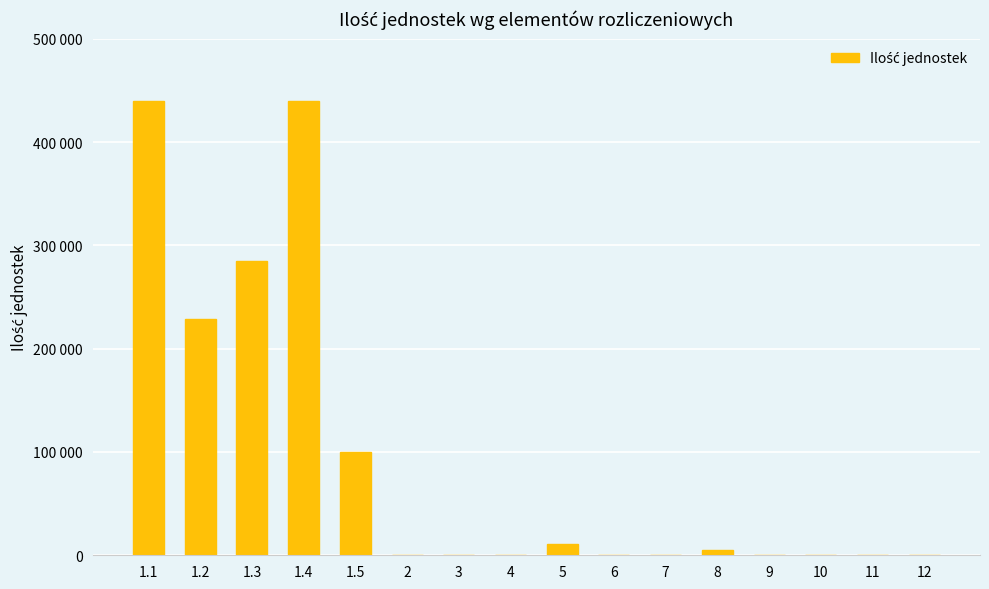

Where is the data nearest to the value 219829?

1.2